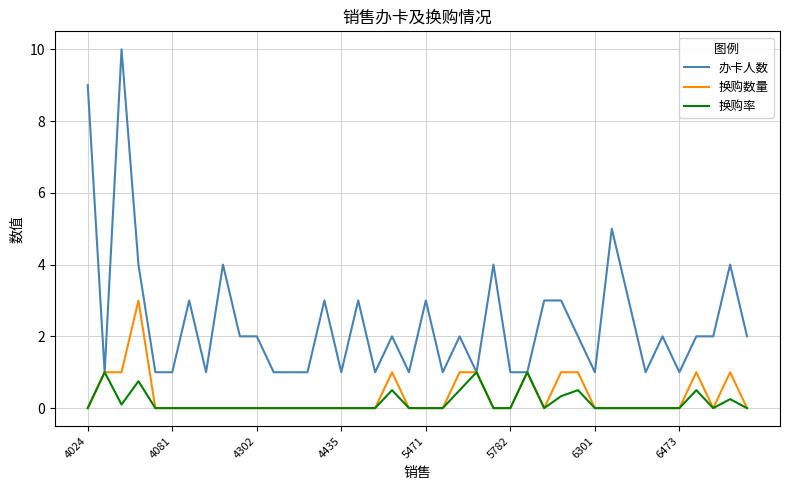

Rank the series by their maximum value, from lowest to highest.

换购率, 换购数量, 办卡人数